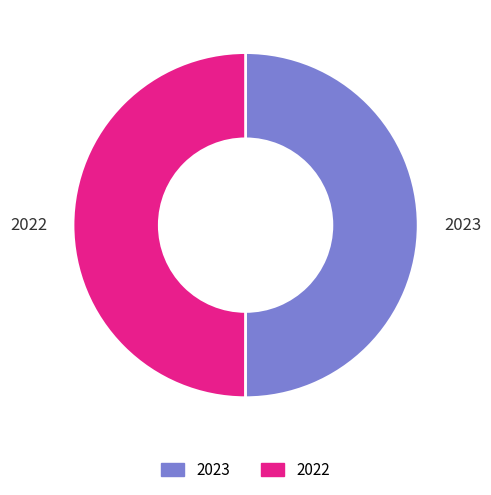

Approximately how many times larger is the value at 2022 compared to 2023?

1.0